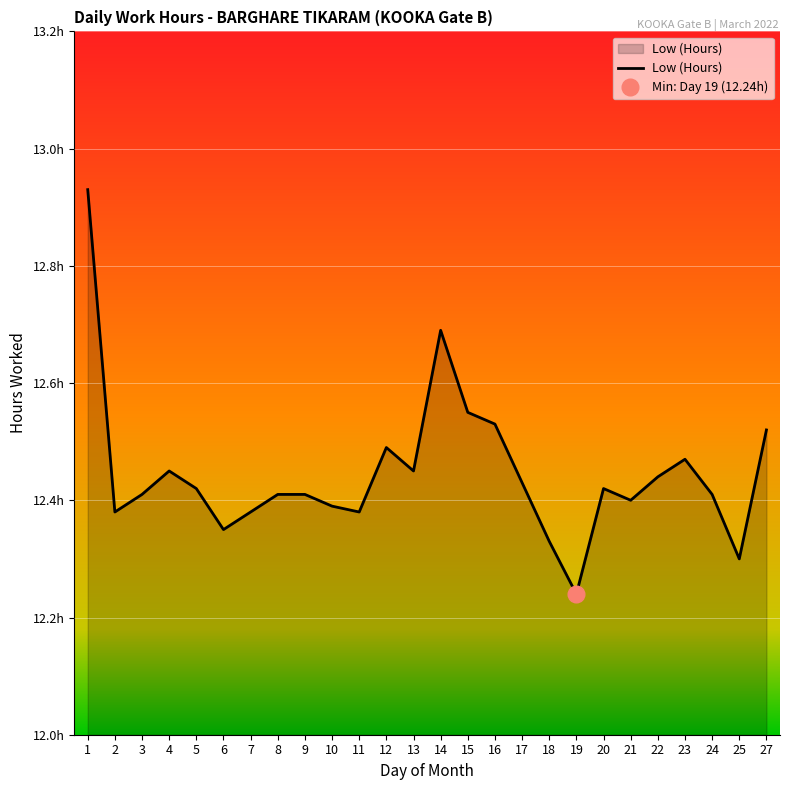

What is the sum of all values?

323.6